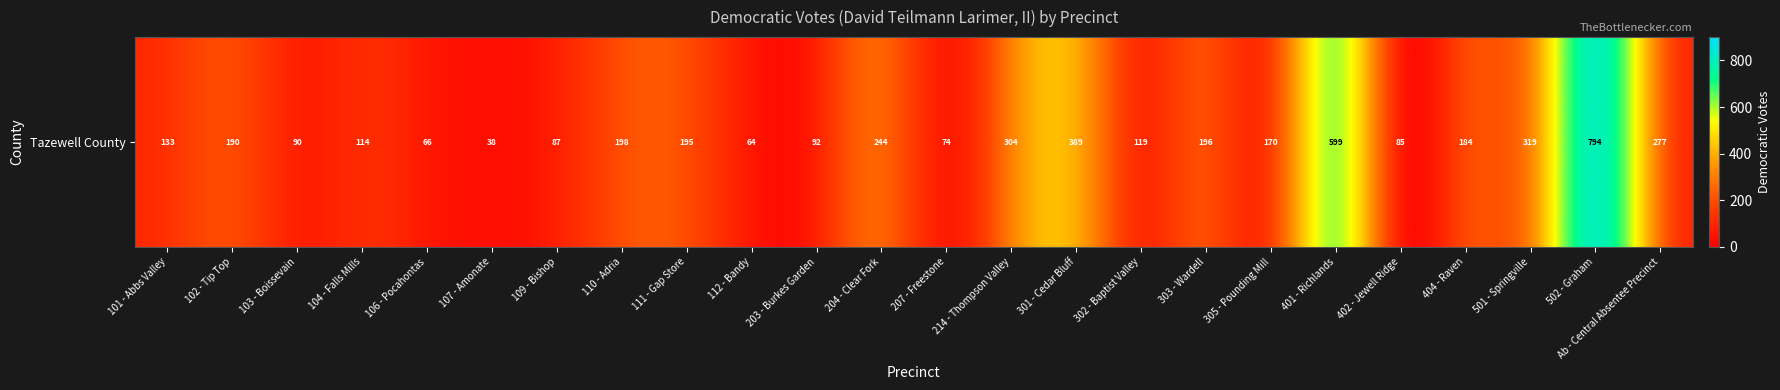

What is the maximum value shown in the chart?

794